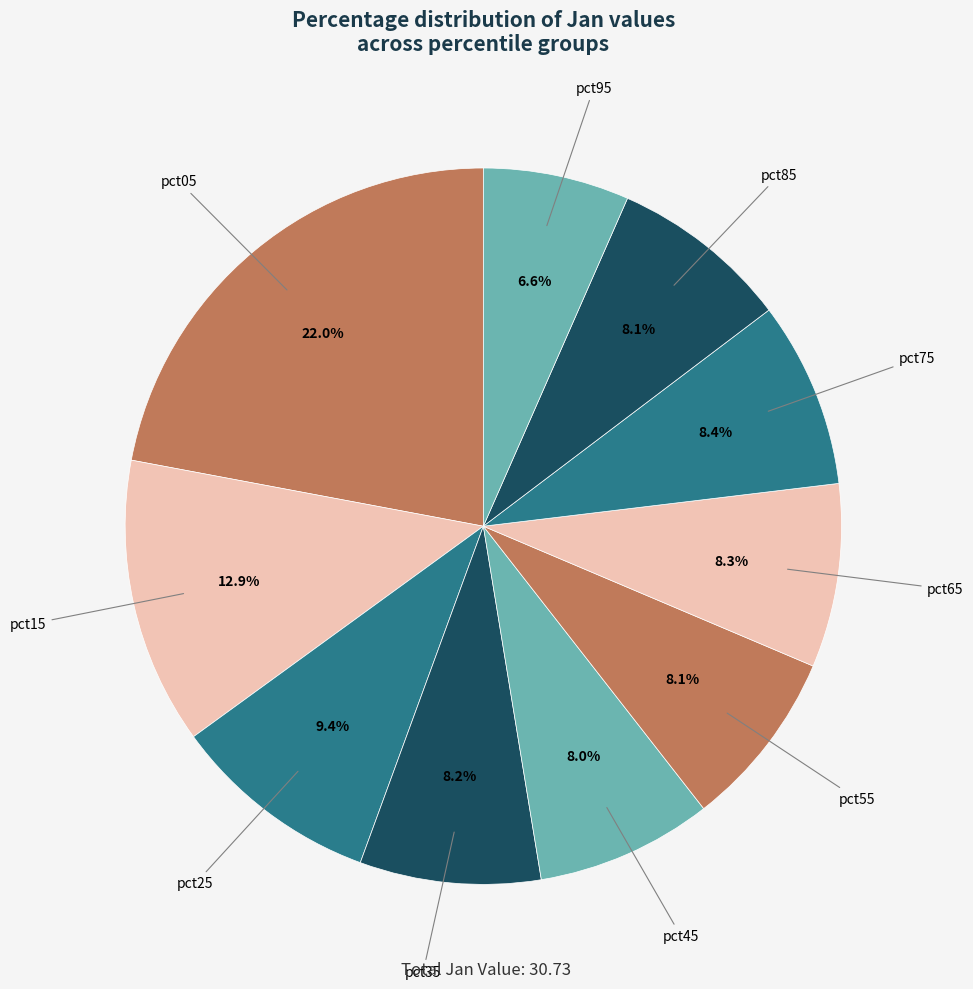

Is the sum of pct05 and pct25 greater than half?

No